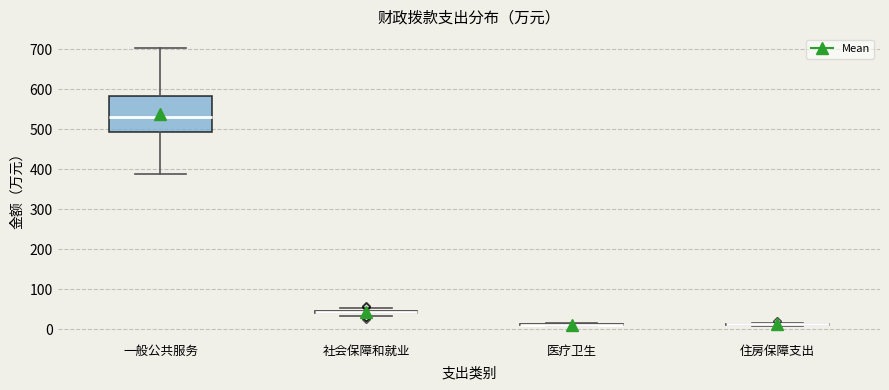

Which box is the tallest, from its lower edge to its upper edge?

一般公共服务